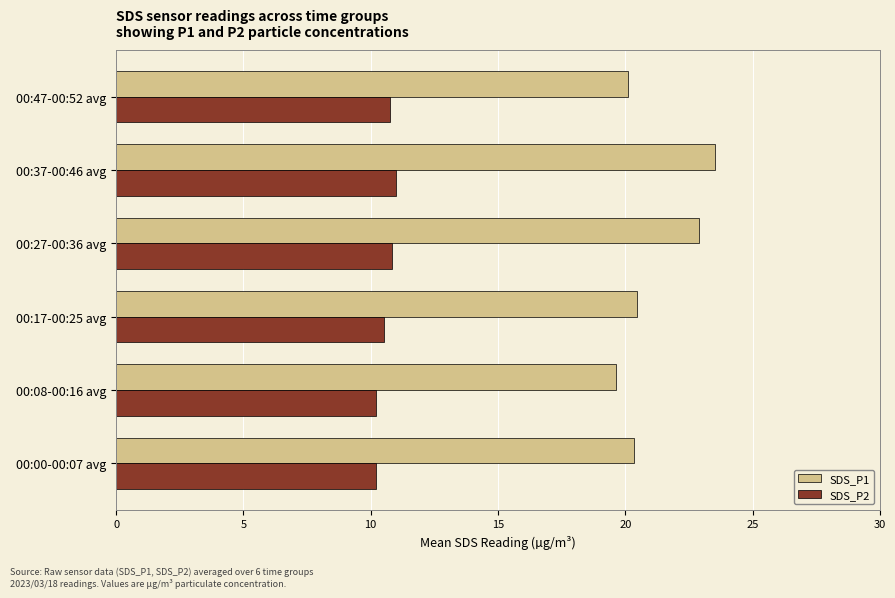

Rank the series by their average value, from lowest to highest.

SDS_P2, SDS_P1